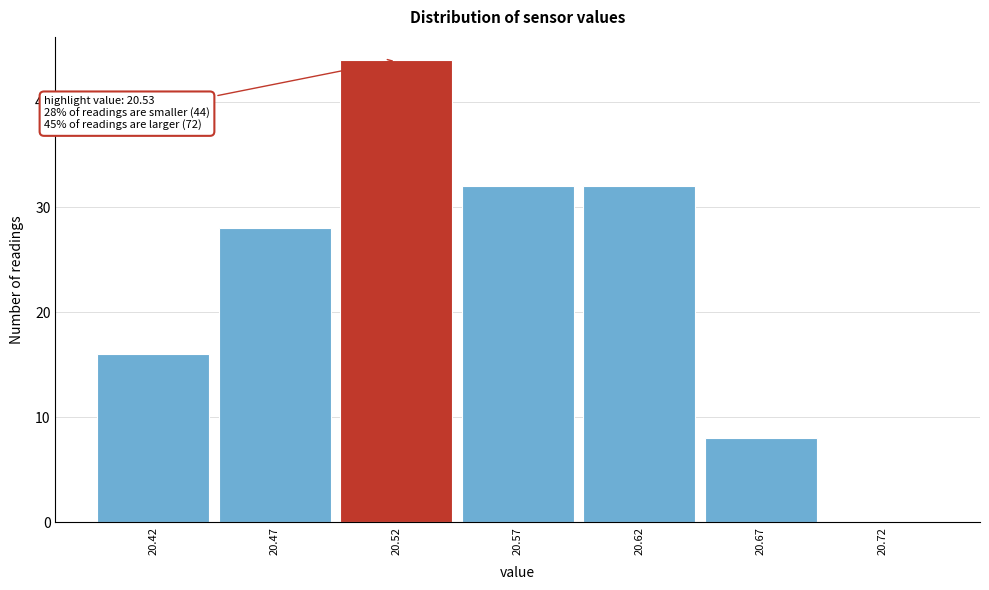

Over which range of the x-axis is the bar tallest?

20.495 to 20.545